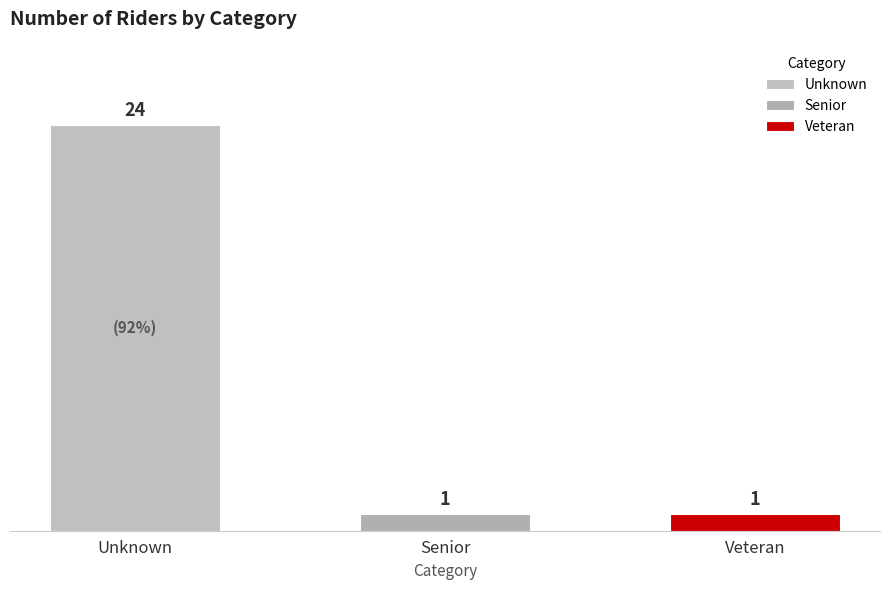

Reading left to right, what are all the values shown in this chart?

24	1	1